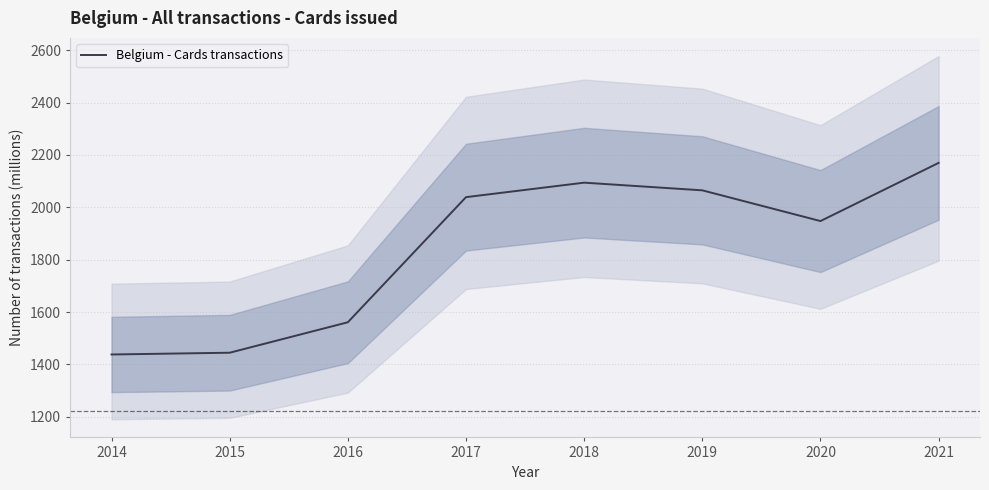

What is the value of the 3rd point from the left?

1561.0